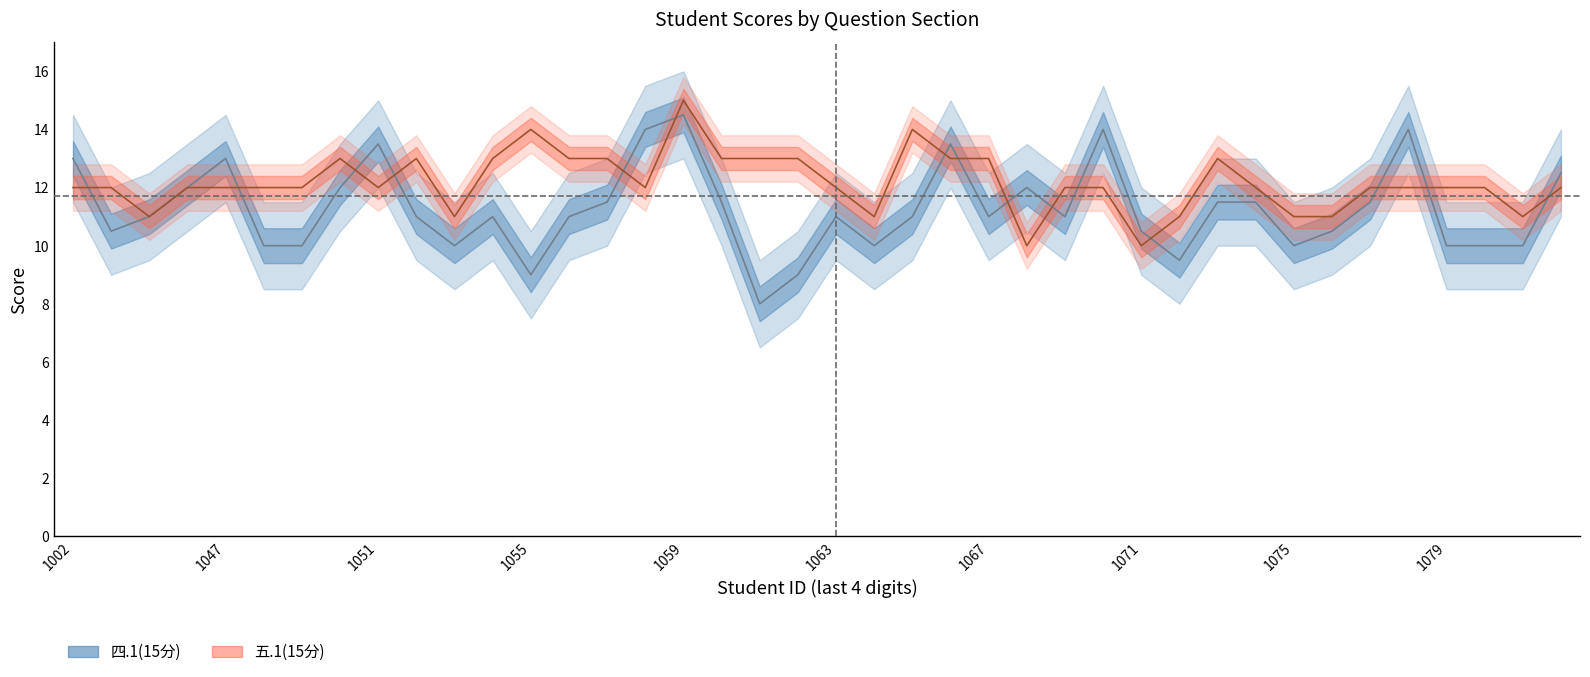

What is the highest value of the 五.1(15分) series?

15.0